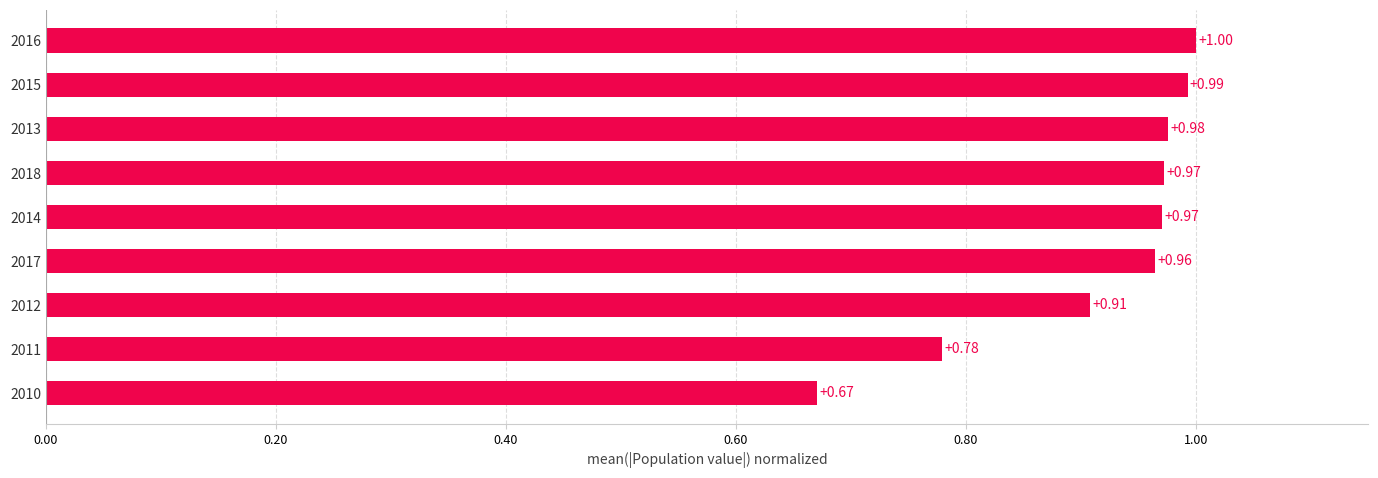

What is the change in value from 2010 to 2017?

+0.3